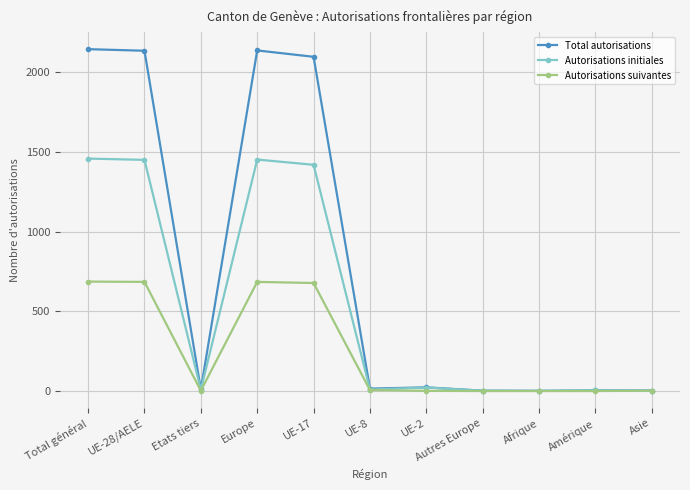

Is it true that Autorisations suivantes equals 479 at Afrique?

False